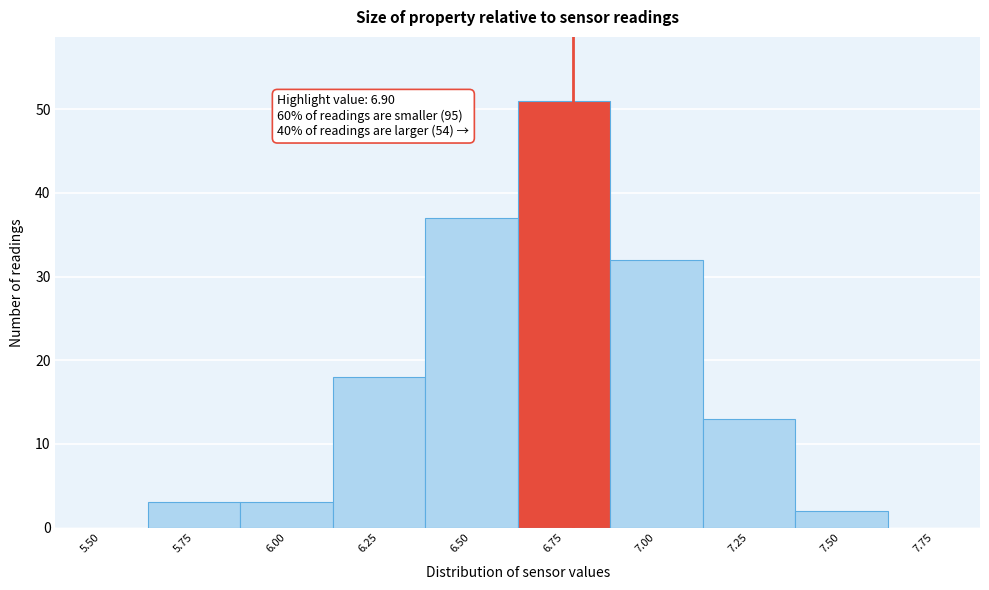

Reading right to left, transcribe all the data shown in this chart.

7.75=0	7.50=2	7.25=13	7.00=32	6.75=51	6.50=37	6.25=18	6.00=3	5.75=3	5.50=0